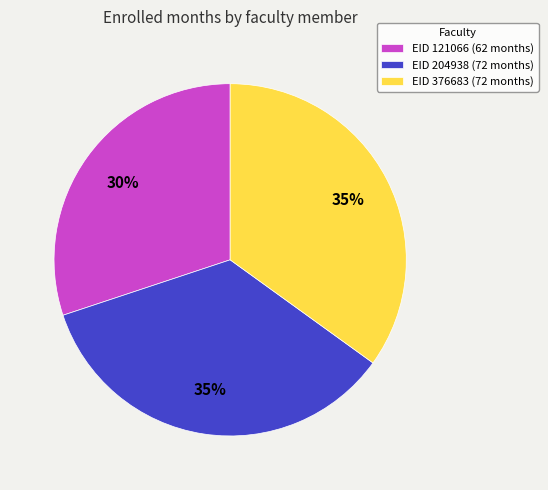

Combined, do EID 121066 (62 months) and EID 204938 (72 months) account for over 50%?

Yes